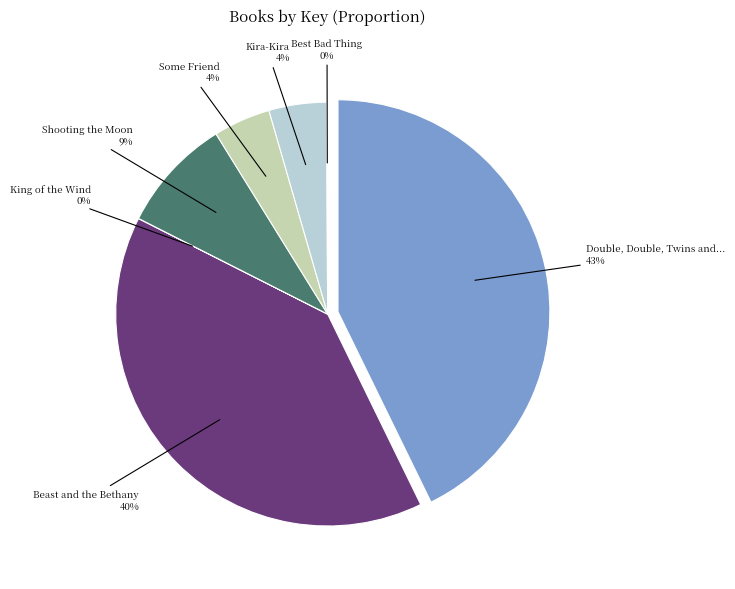

Between Double, Double, Twins and Trouble and Some Friend, which is larger?

Double, Double, Twins and Trouble